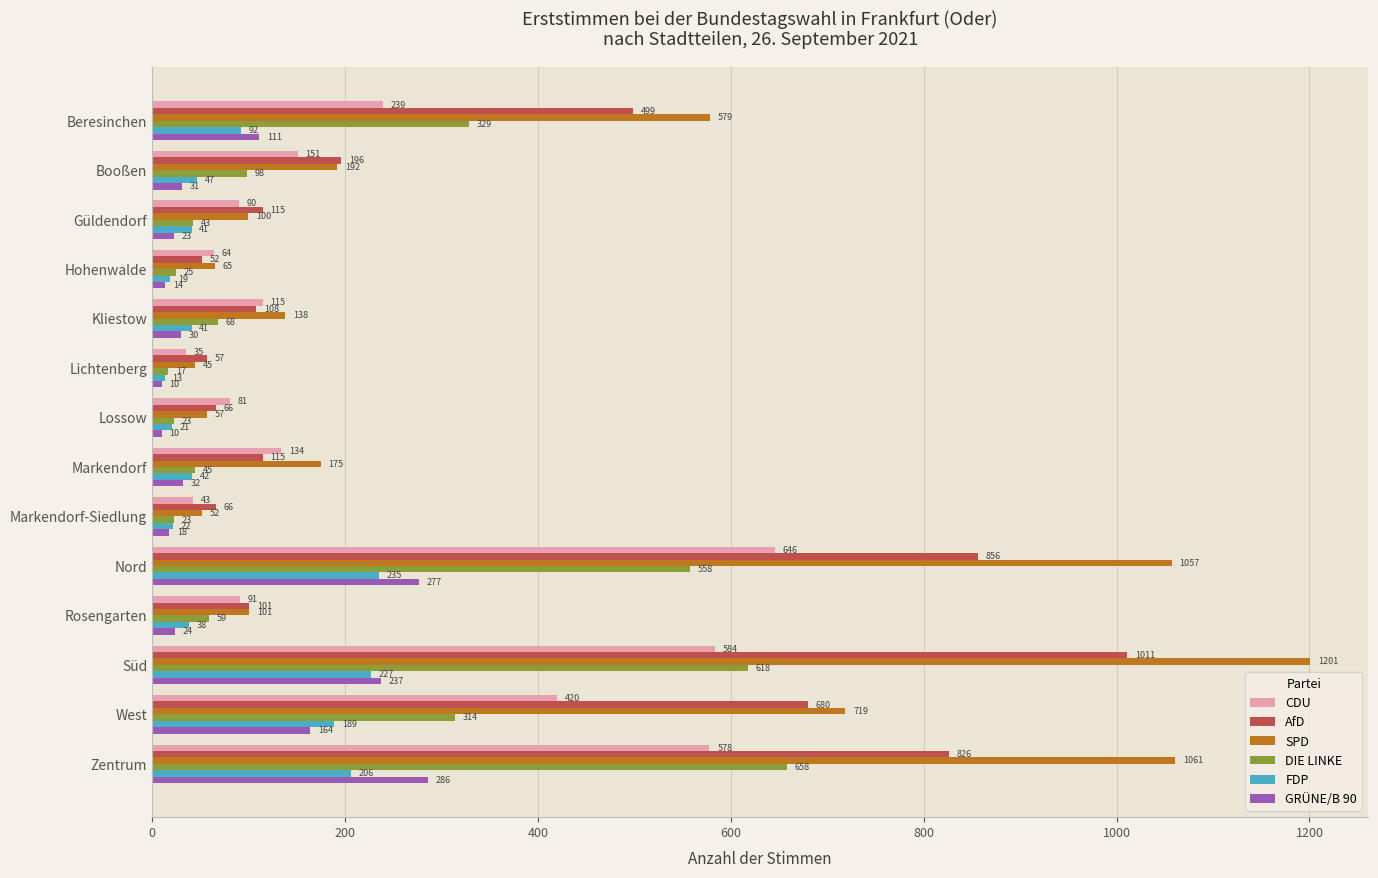

Which series has the largest total across all categories?

SPD